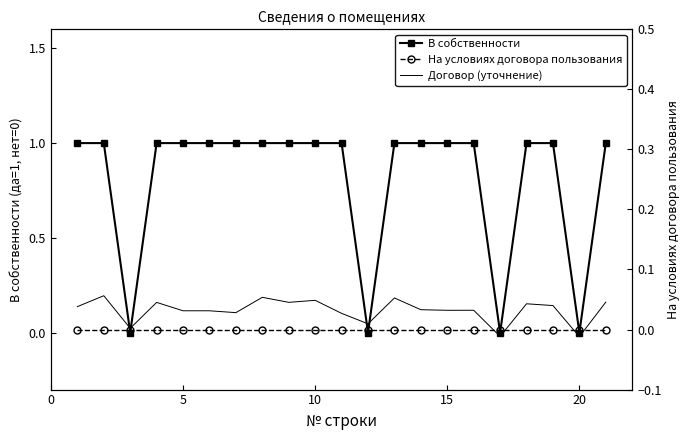

What is the average value of the Договор (уточнение) series?

0.1